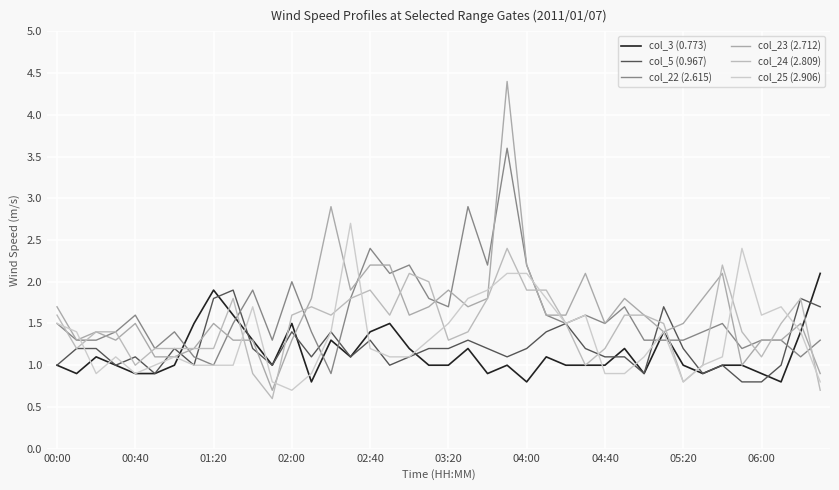

What is the maximum value shown in the chart?

4.4